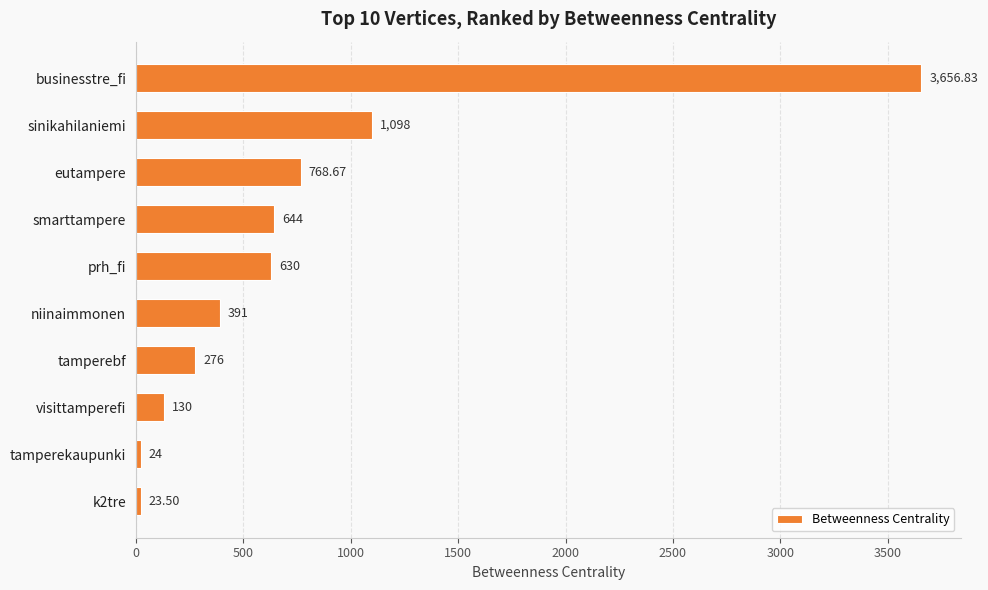

Rank the categories by value from highest to lowest.

businesstre_fi, sinikahilaniemi, eutampere, smarttampere, prh_fi, niinaimmonen, tamperebf, visittamperefi, tamperekaupunki, k2tre